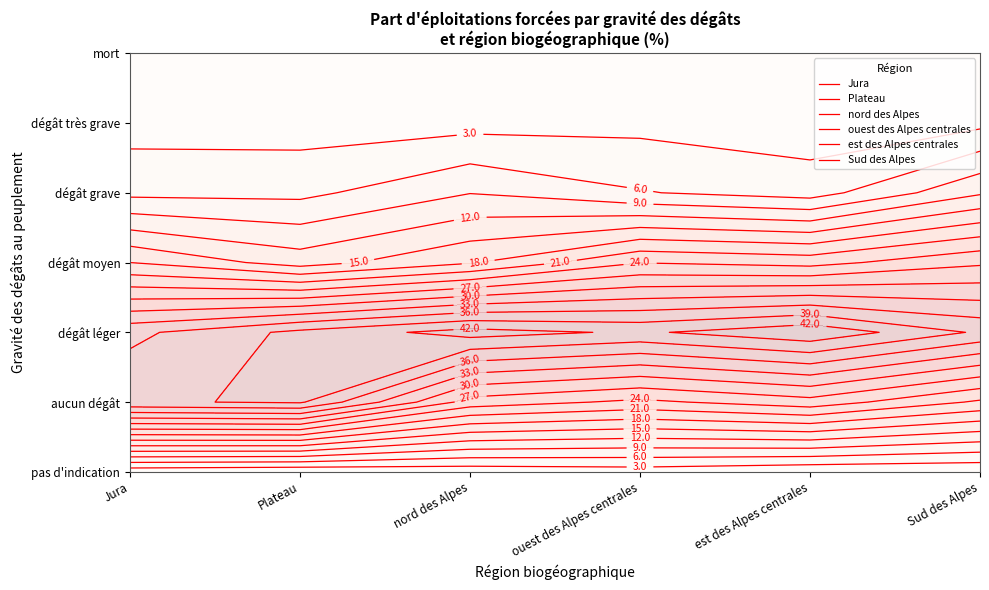

Reading left to right, transcribe all the data shown in this chart.

Jura: 0.9	38.6	35.2	18.0	5.2	1.7	0.4
Plateau: 0.4	39.4	39.8	13.6	5.2	1.6	0.0
nord des Alpes: 1.0	25.7	43.3	17.7	8.9	1.9	1.6
ouest des Alpes centrales: 1.5	23.3	41.5	23.9	6.2	2.1	1.5
est des Alpes centrales: 0.4	25.8	44.4	22.9	4.6	1.2	0.8
Sud des Alpes: 0.3	20.5	38.5	26.5	11.6	2.2	0.3